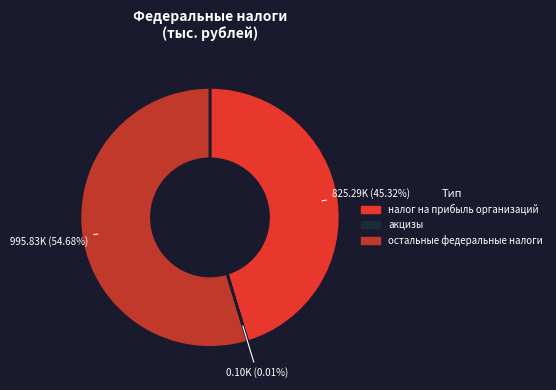

What is the largest slice in the pie chart?

остальные федеральные налоги